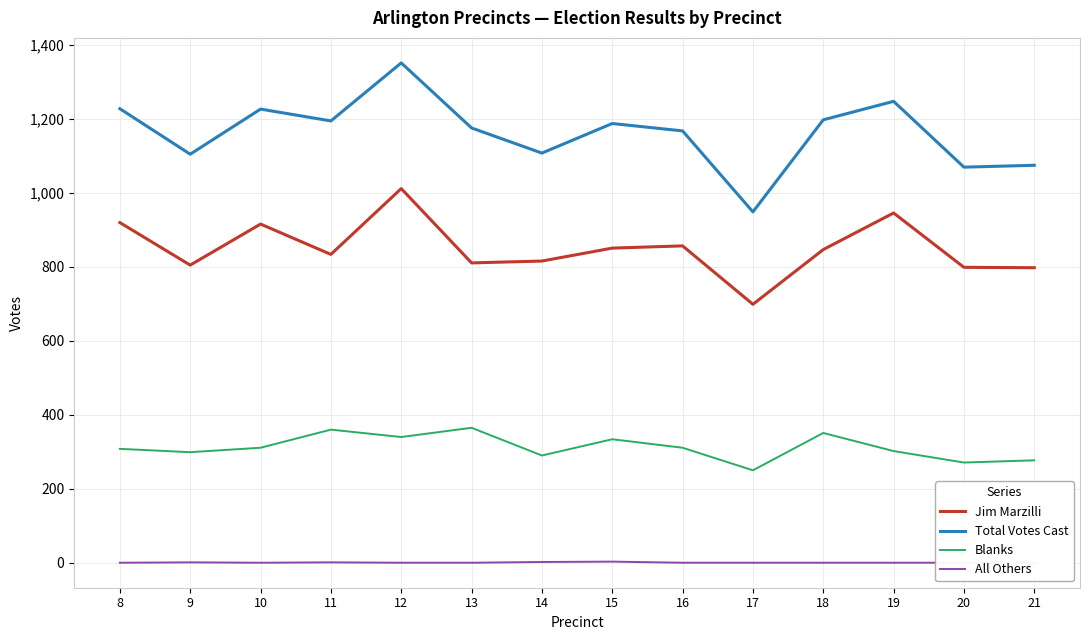

Which series has the largest total across all categories?

Total Votes Cast